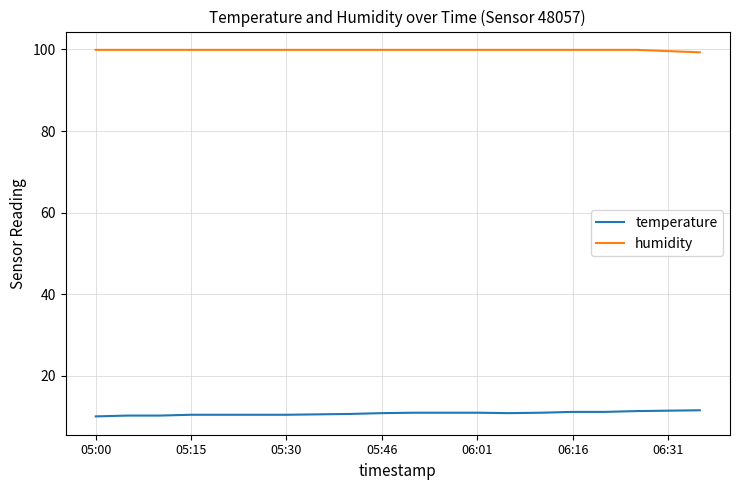

True or false: temperature and humidity cross at least once.

False